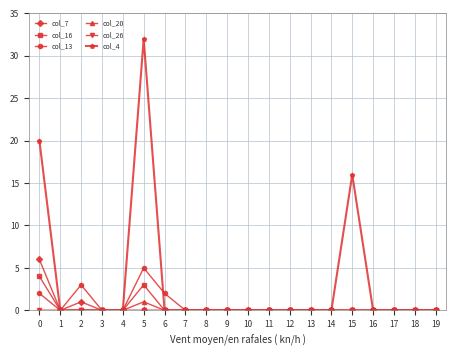

How many col_7 values are between 0 and 1?

19